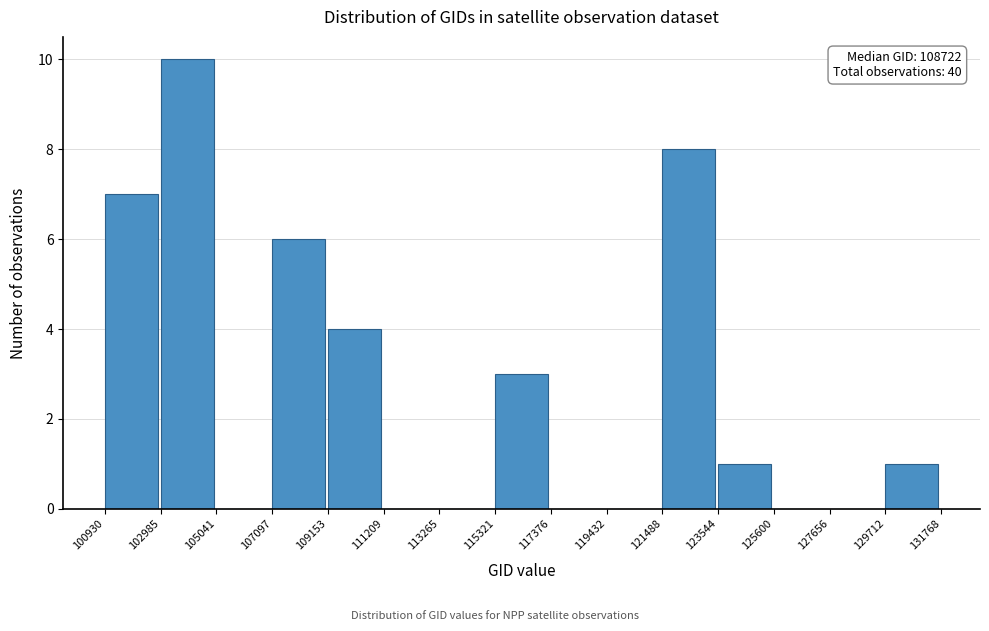

Over which range of the x-axis is the bar tallest?

102985 to 105041